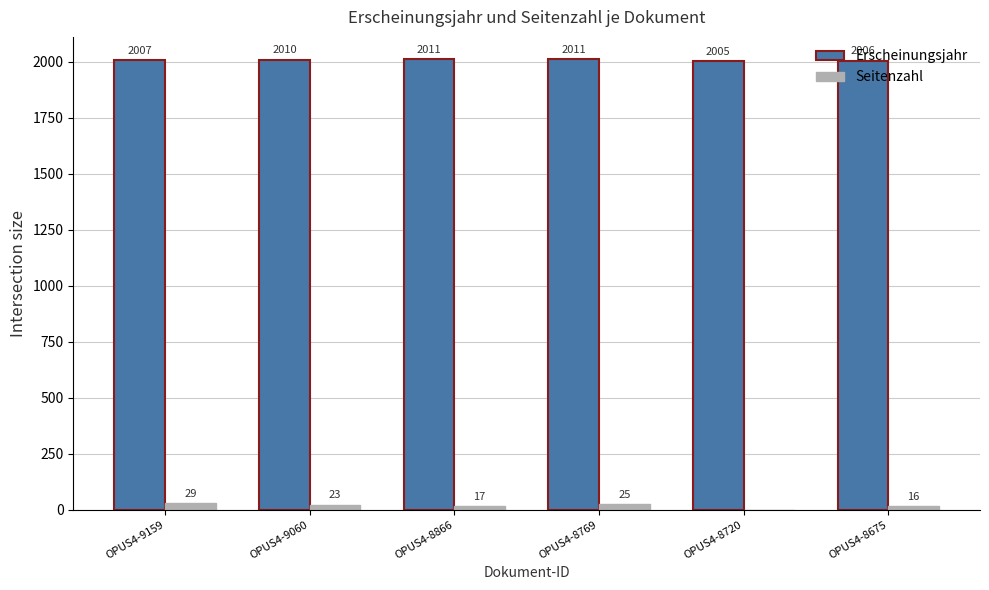

Which series changed the most between OPUS4-9159 and OPUS4-8866?

Seitenzahl